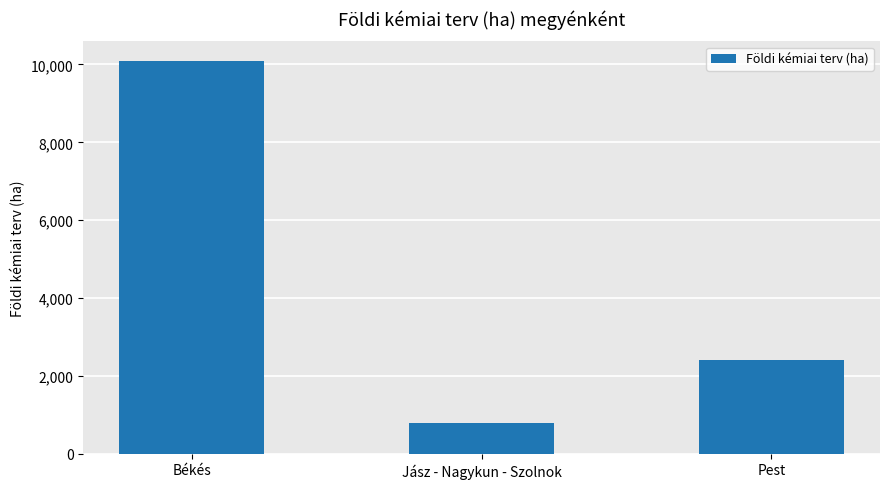

At which label is the value closest to 5445?

Pest